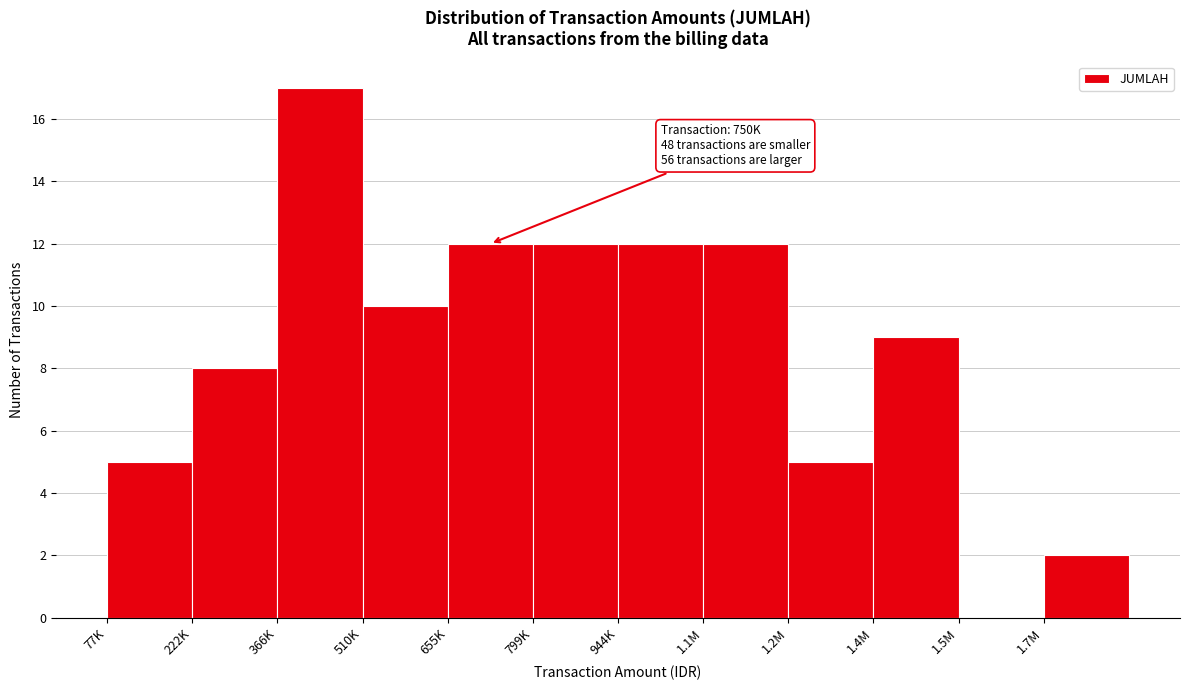

Reading right to left, list all the values displayed in this chart.

1.7M=2	1.5M=0	1.4M=9	1.2M=5	1.1M=12	944K=12	799K=12	655K=12	510K=10	366K=17	222K=8	77K=5